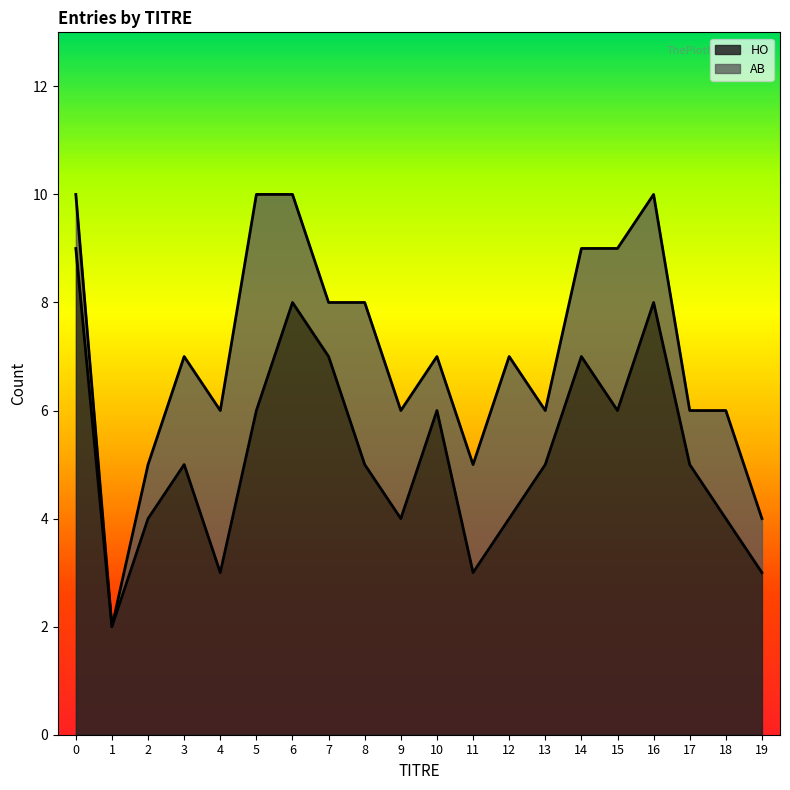

How many lines are shown in the chart?

2